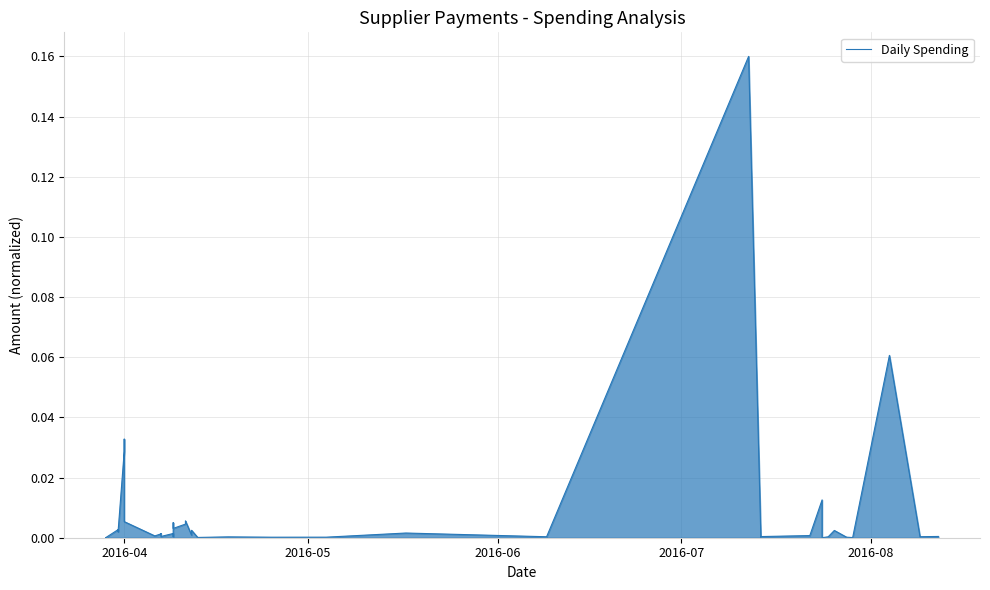

True or false: the data shows 0.0 at 11.

False